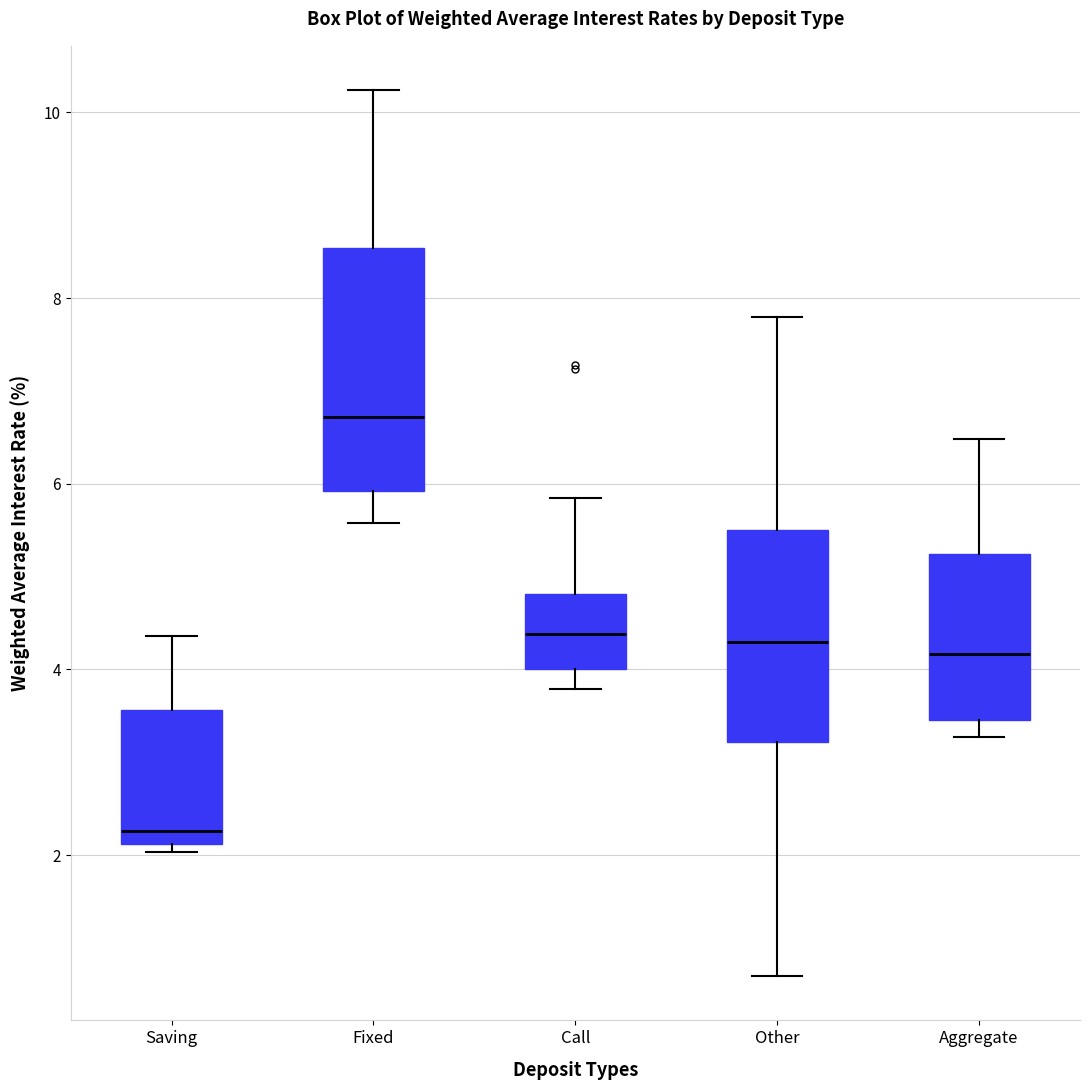

Which box has the highest median line?

Fixed